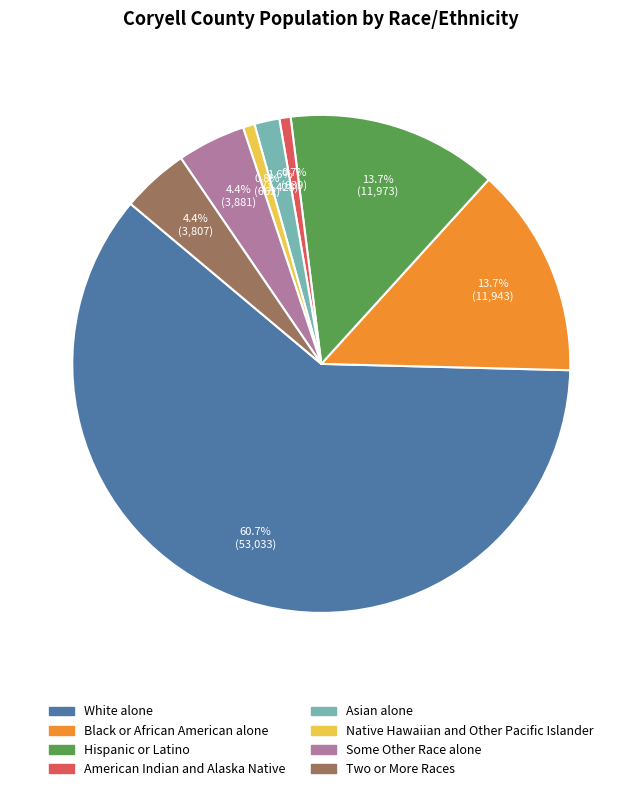

What percentage is the Hispanic or Latino slice, to the nearest percent?

14%